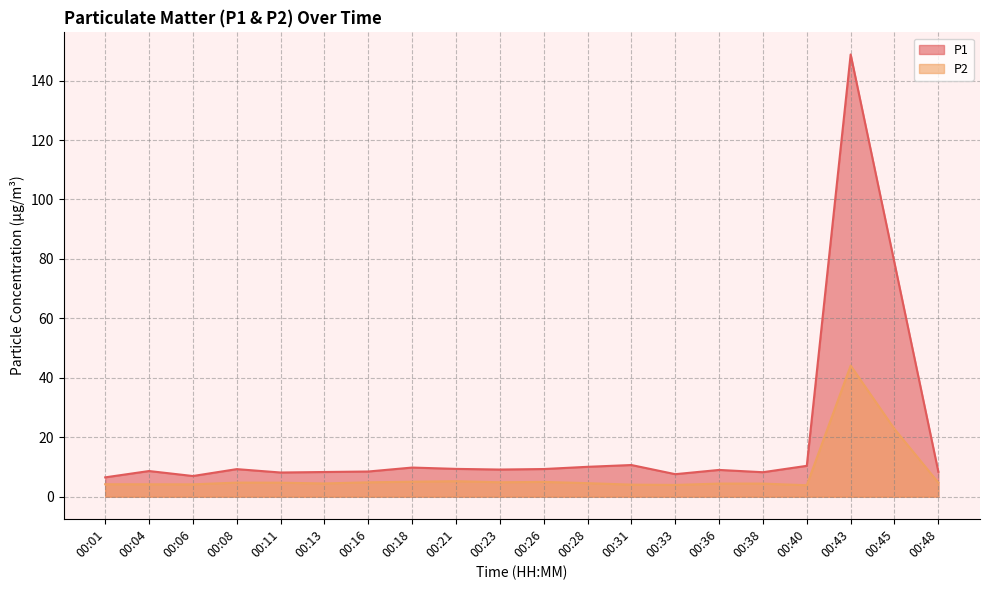

What are all the series names shown in the legend?

P1, P2